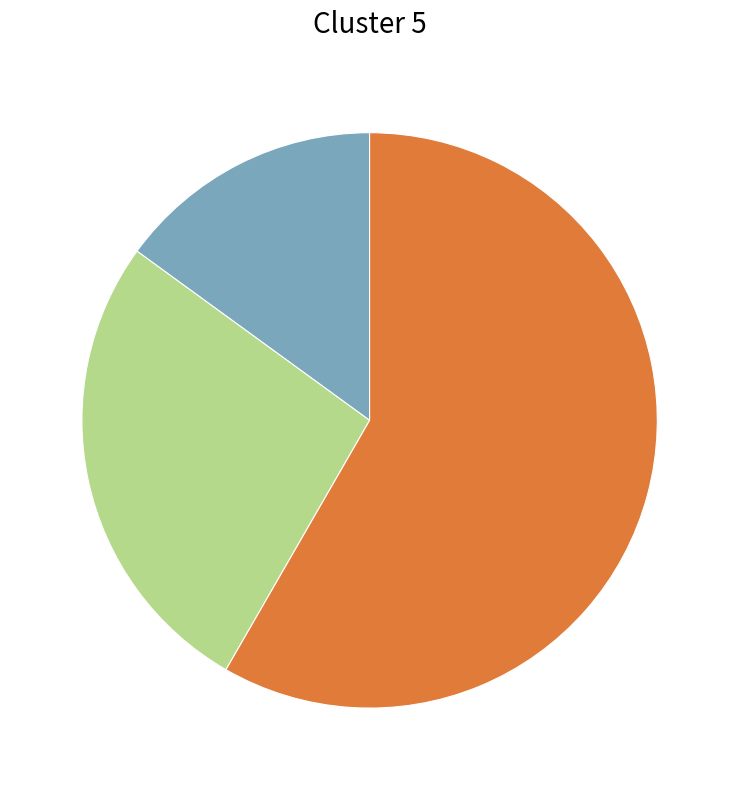

How many segments does this pie chart have?

3